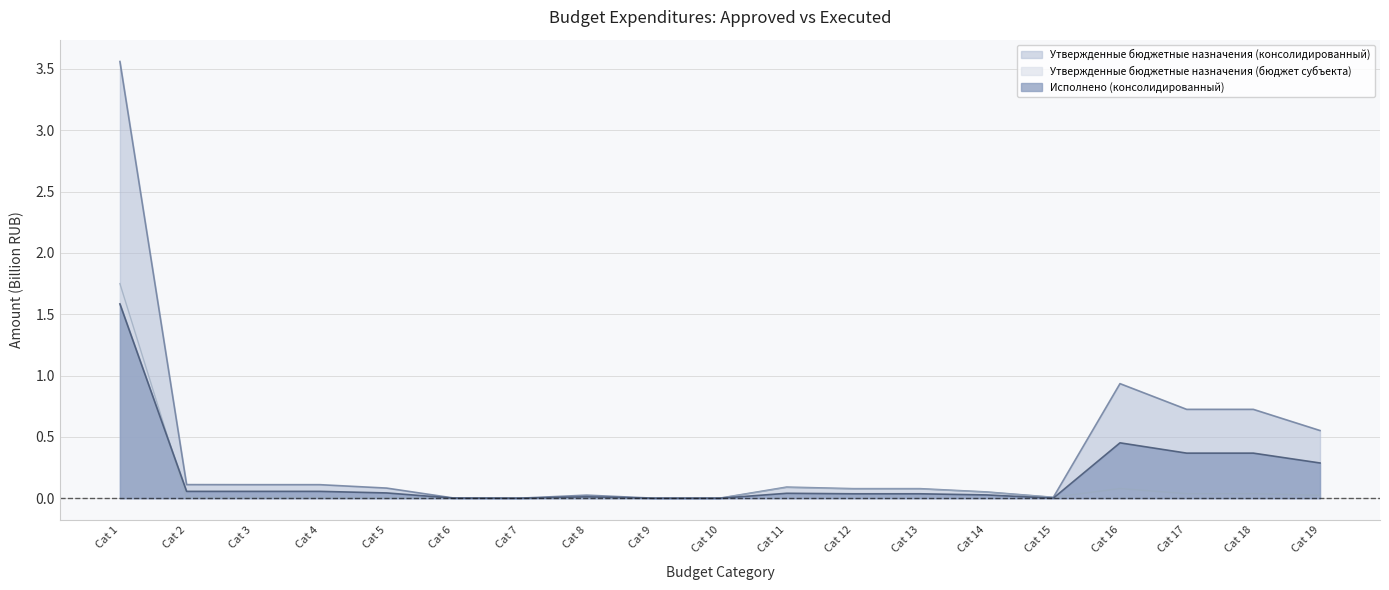

True or false: Утвержденные бюджетные назначения (бюджет субъекта) and Исполнено (консолидированный) cross at least once.

True